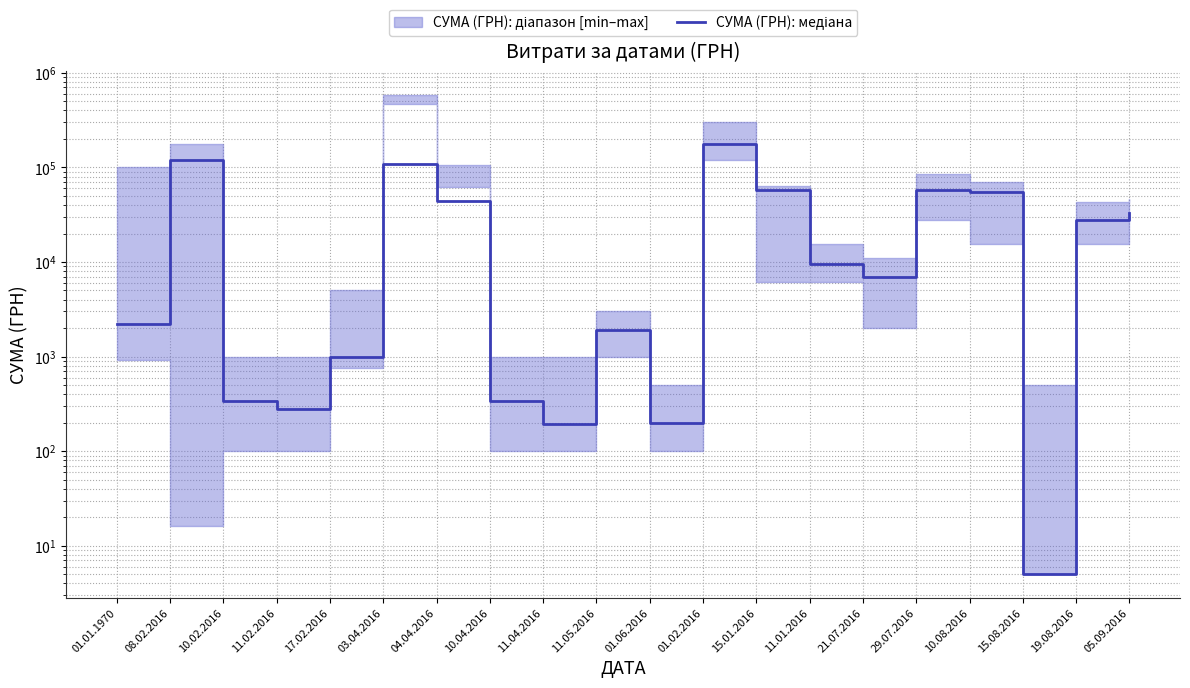

Rank the categories by value from lowest to highest.

15.08.2016, 11.04.2016, 01.06.2016, 11.02.2016, 10.02.2016, 10.04.2016, 17.02.2016, 11.05.2016, 01.01.1970, 21.07.2016, 11.01.2016, 19.08.2016, 05.09.2016, 04.04.2016, 10.08.2016, 15.01.2016, 29.07.2016, 03.04.2016, 08.02.2016, 01.02.2016